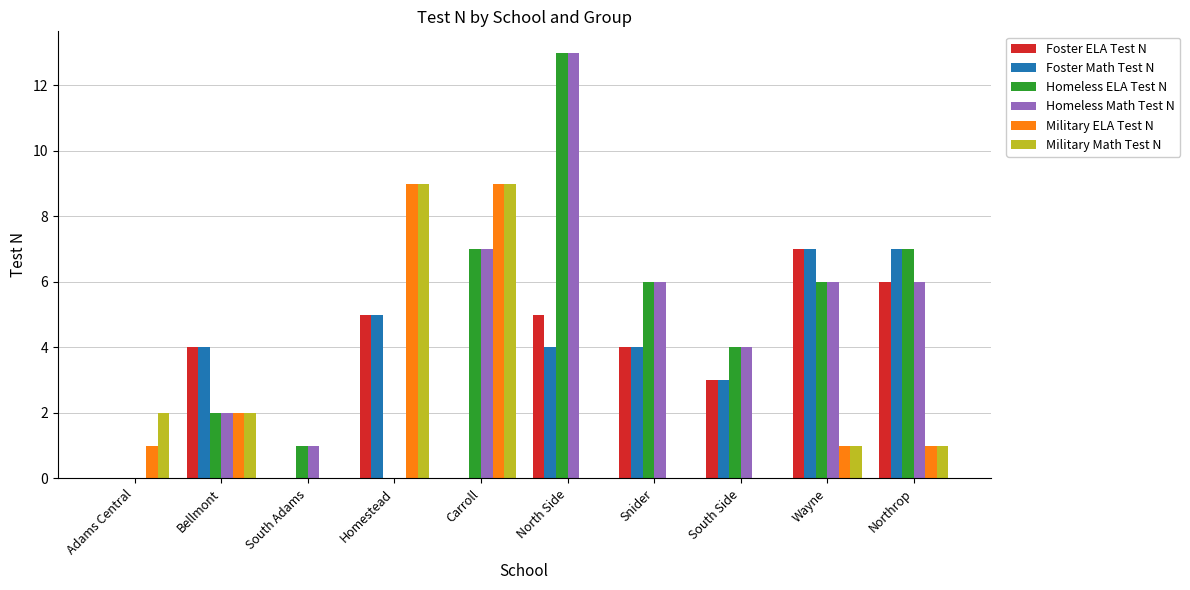

What is the total value across all series at Homestead?

28